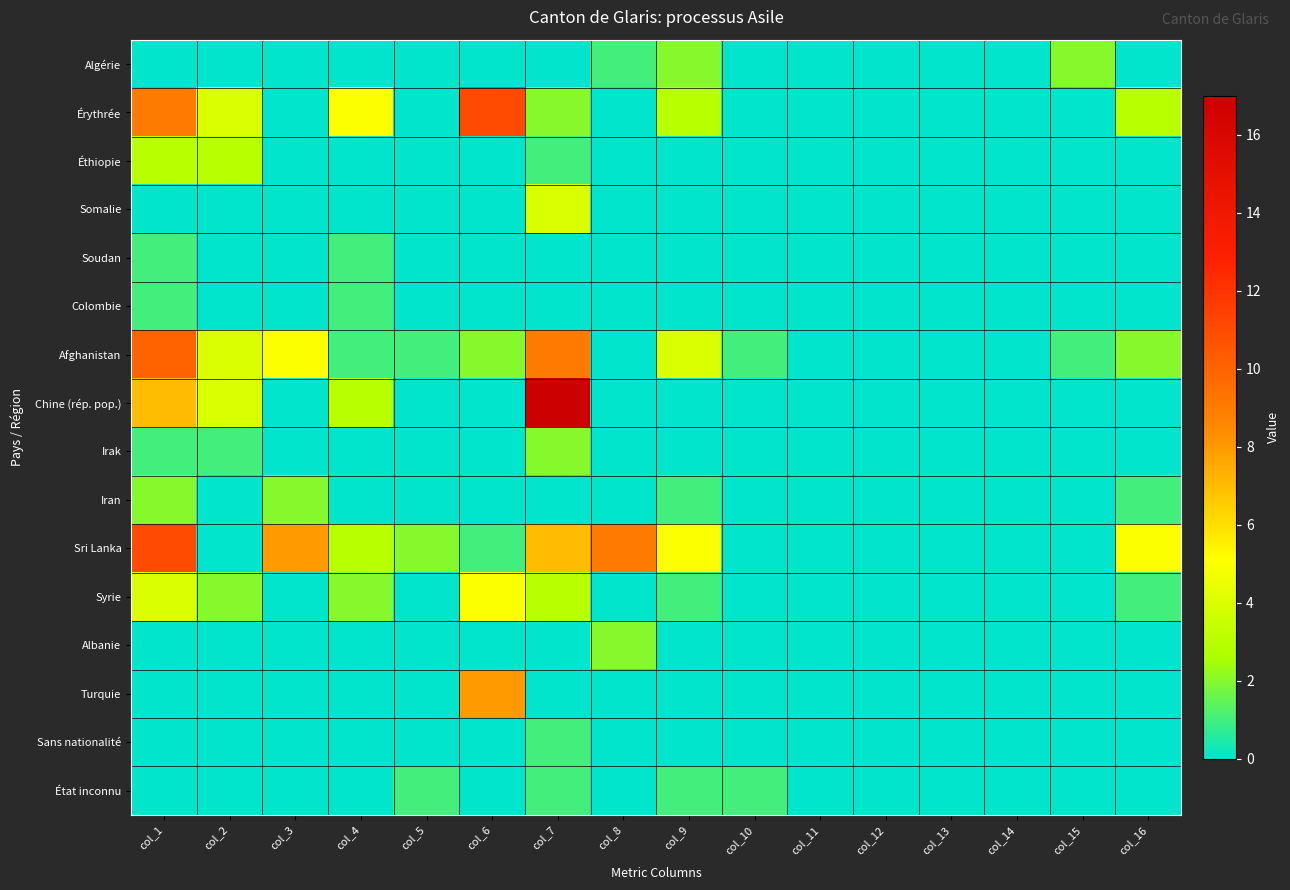

What is the total value across all series at col_7?

47